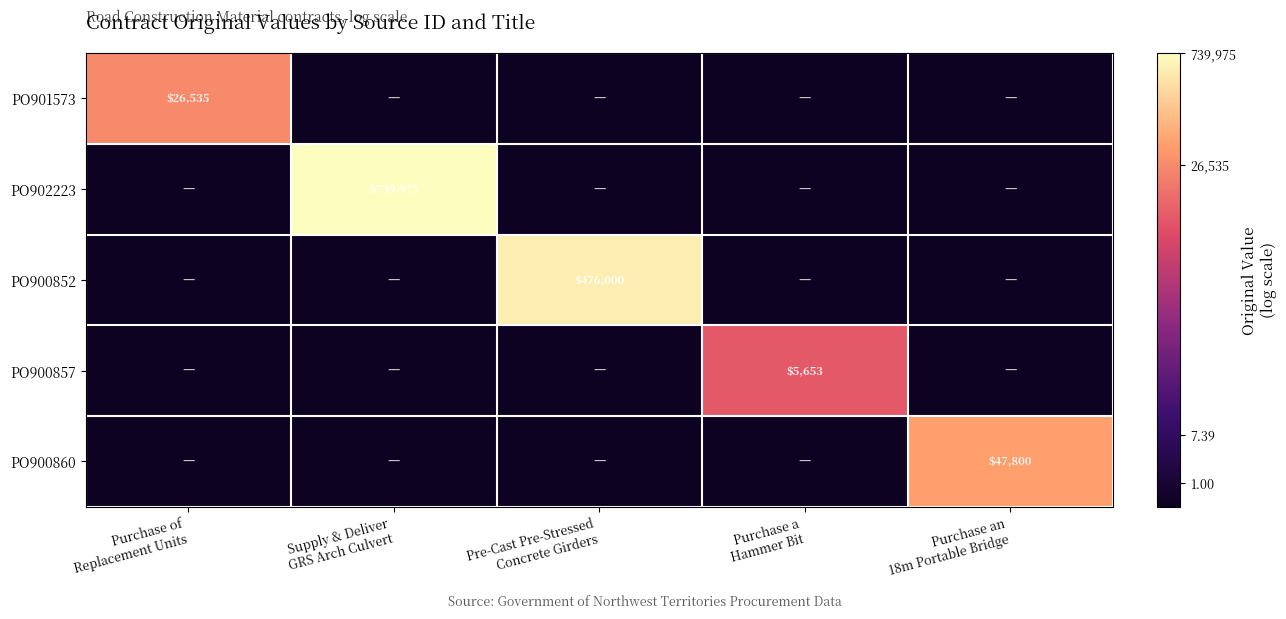

At how many categories does at least one series exceed 13?

2